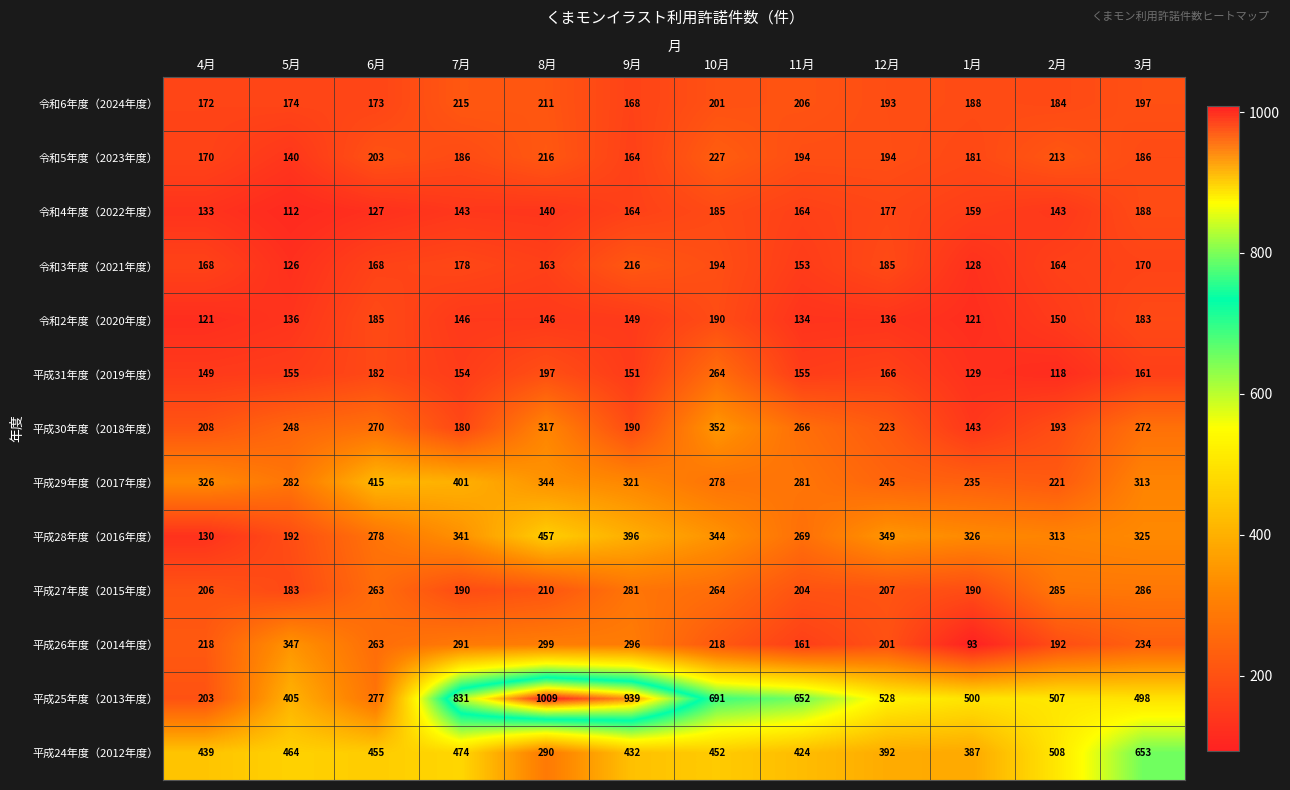

Where is 平成31年度（2019年度） nearest to the value 191?

8月